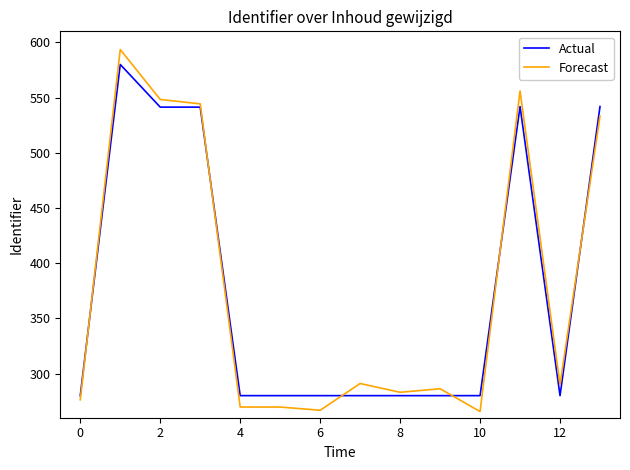

List the series in order of their peak value, highest first.

Forecast, Actual